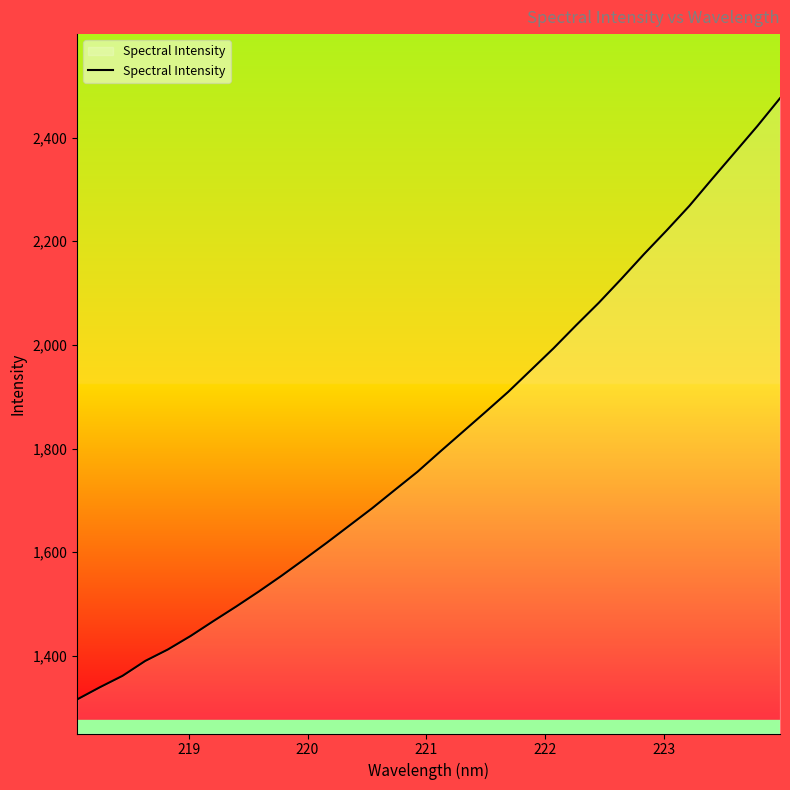

Count the number of values greater than 1793.

16